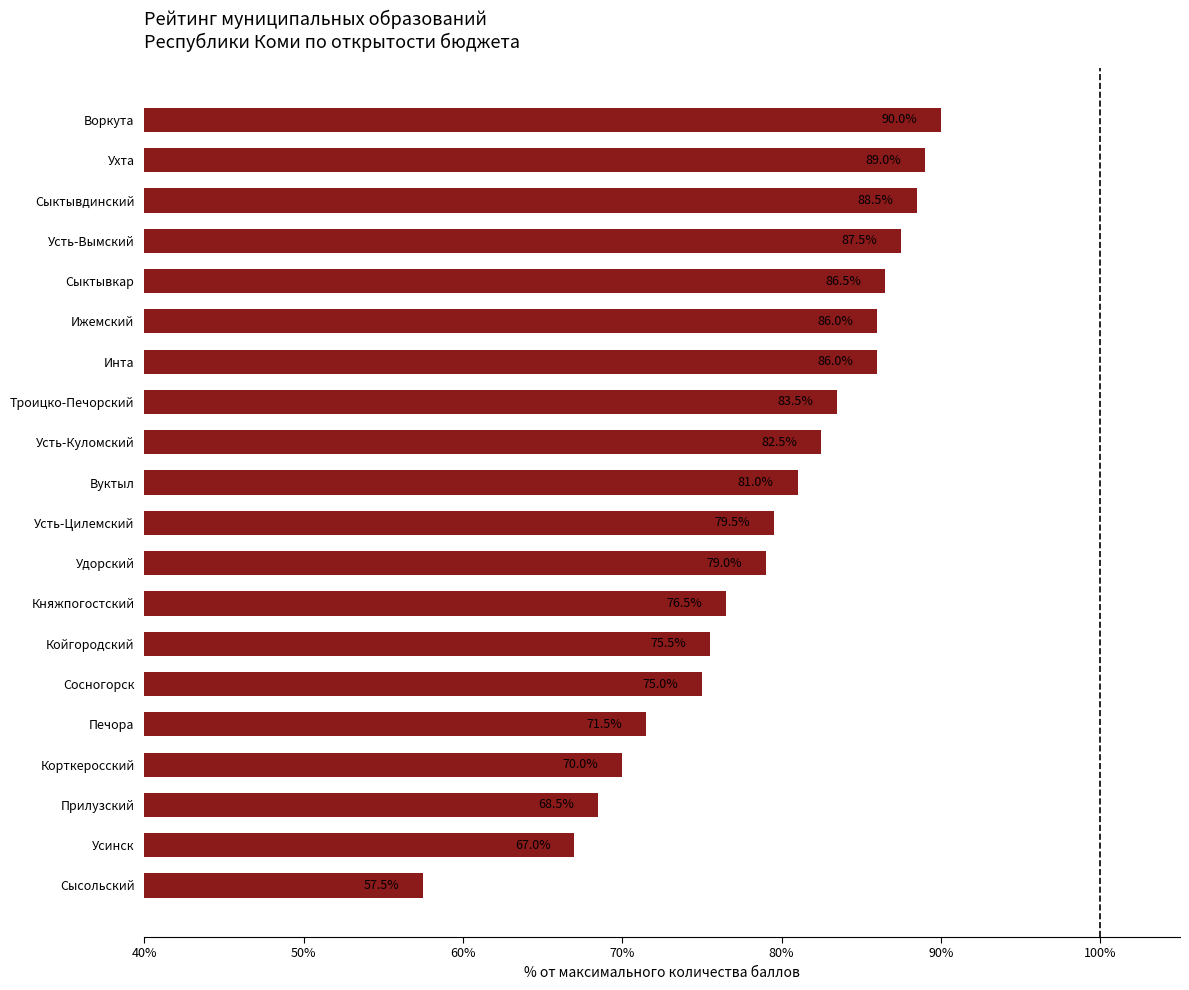

Reading bottom to top, transcribe all the data shown in this chart.

57.5	67.0	68.5	70.0	71.5	75.0	75.5	76.5	79.0	79.5	81.0	82.5	83.5	86.0	86.0	86.5	87.5	88.5	89.0	90.0